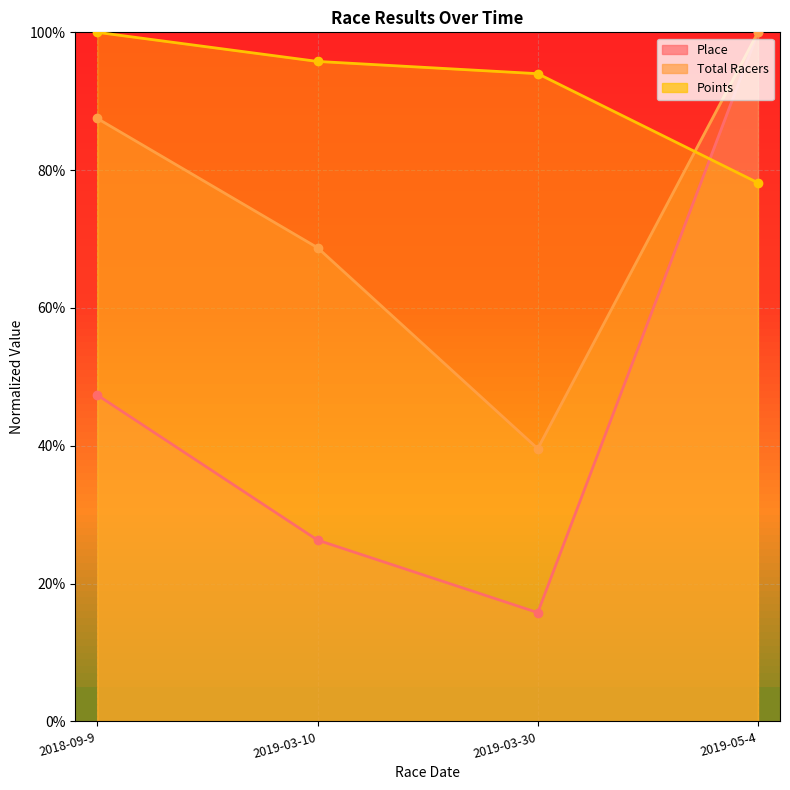

Does the chart have visible grid lines?

Yes